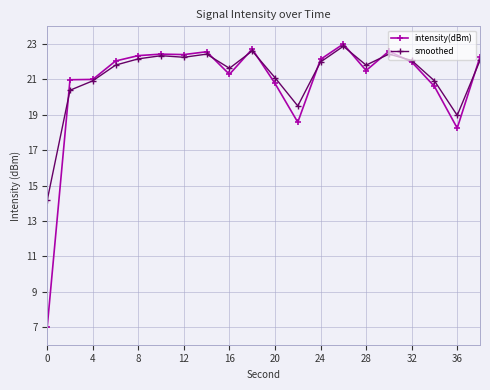

Which series has the widest spread of values?

intensity(dBm)